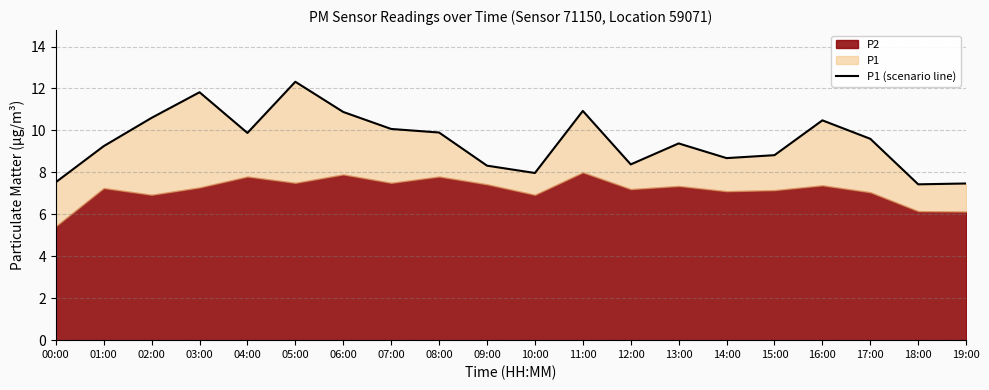

List the labels in order of value, smallest first.

18:00, 19:00, 00:00, 10:00, 09:00, 12:00, 14:00, 15:00, 01:00, 13:00, 17:00, 04:00, 08:00, 07:00, 16:00, 02:00, 06:00, 11:00, 03:00, 05:00